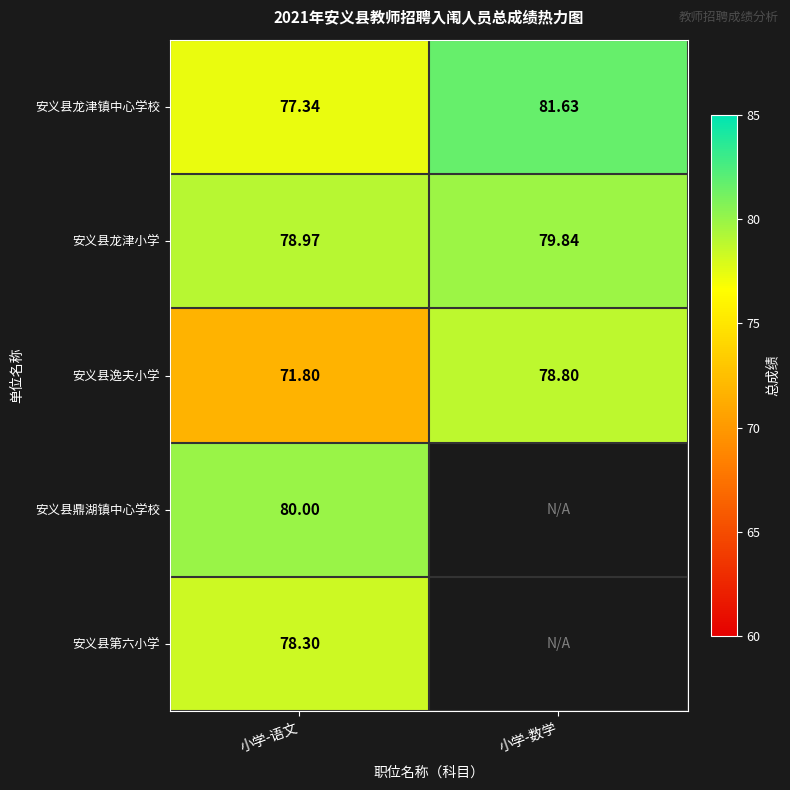

What is the total value across all series at 小学-语文?

386.4